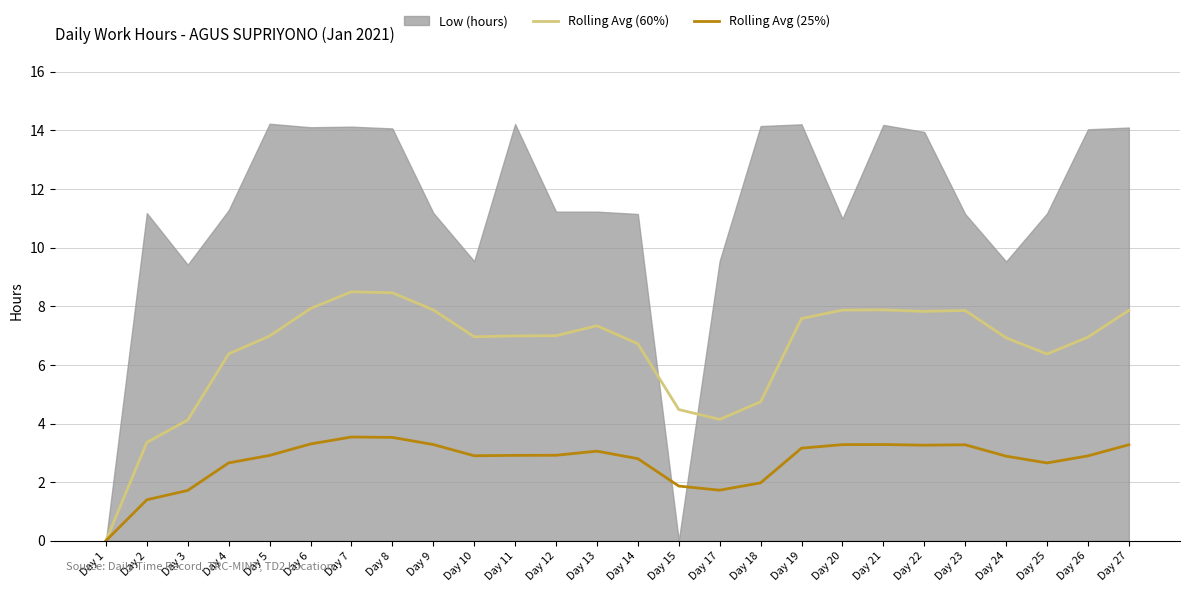

At how many categories does at least one series exceed 4?

24